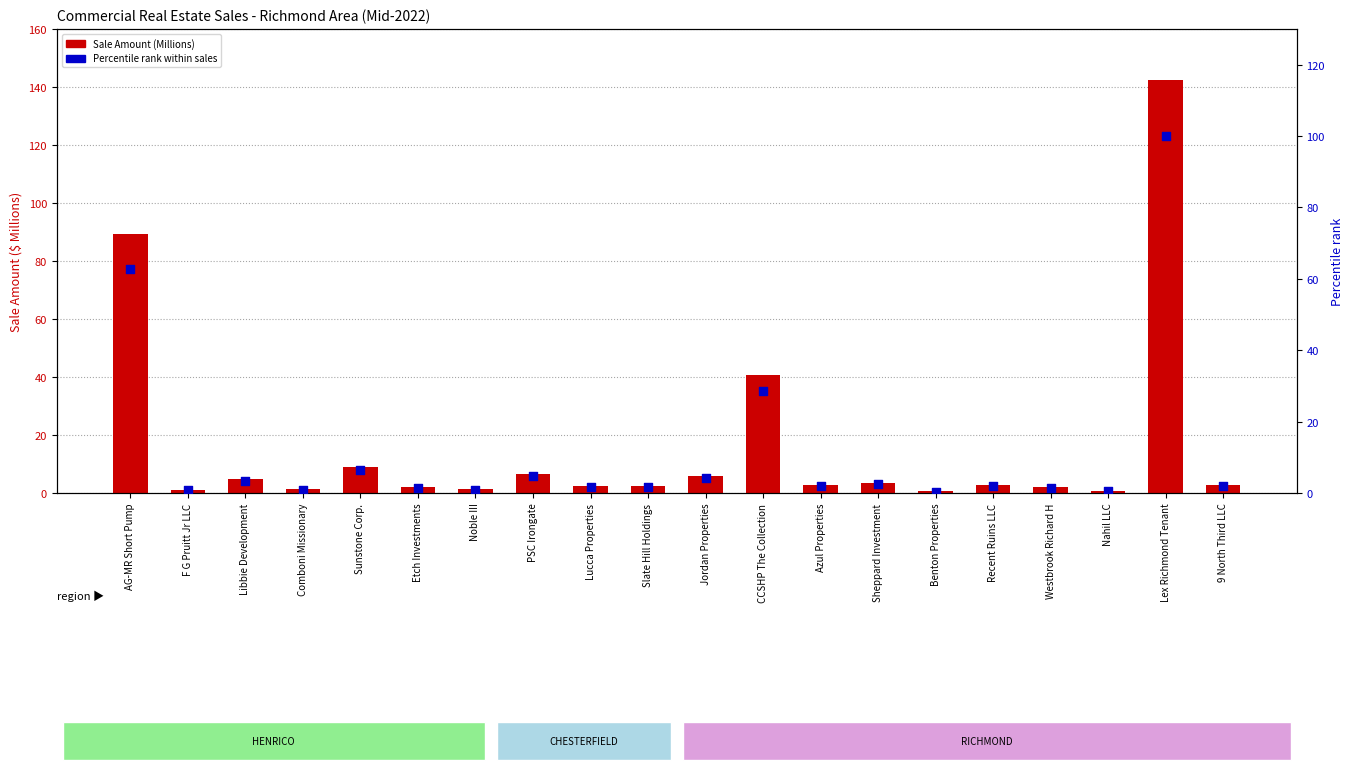

Which series reaches the minimum Y coordinate?

Percentile rank within sales